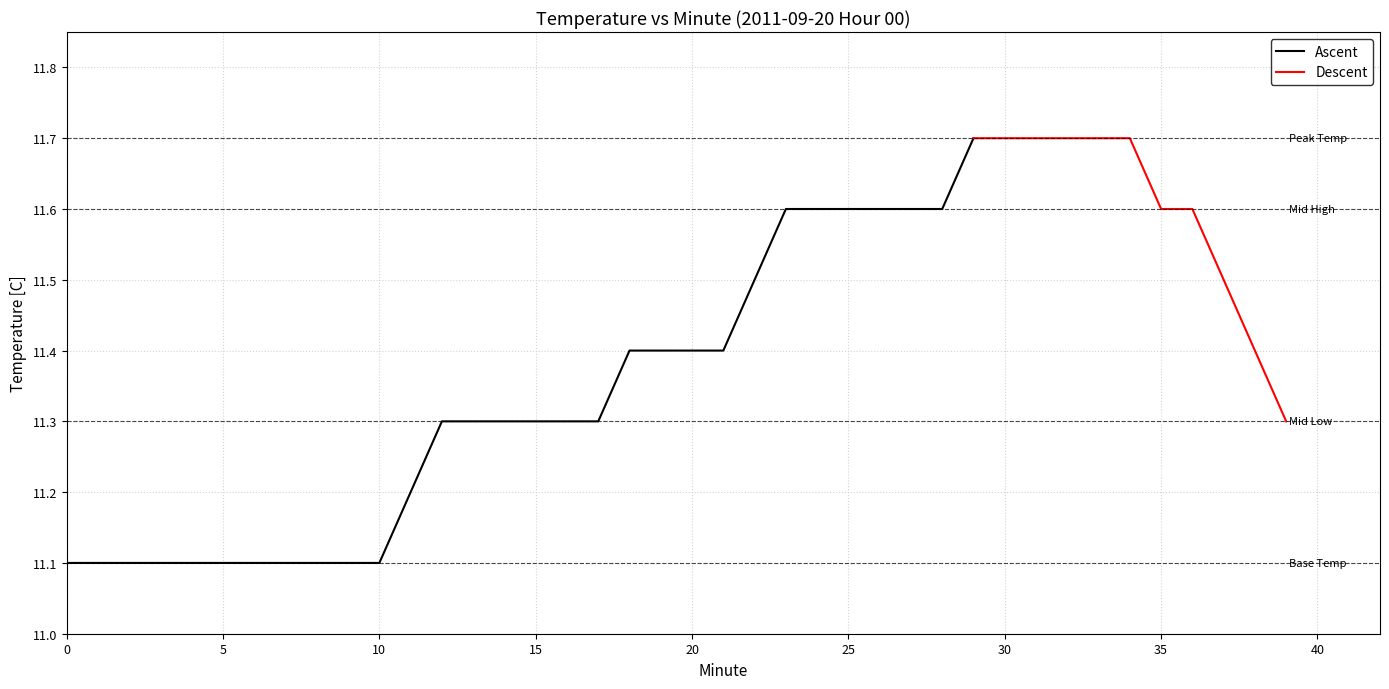

Is it true that the value at 24 is 16.7?

False